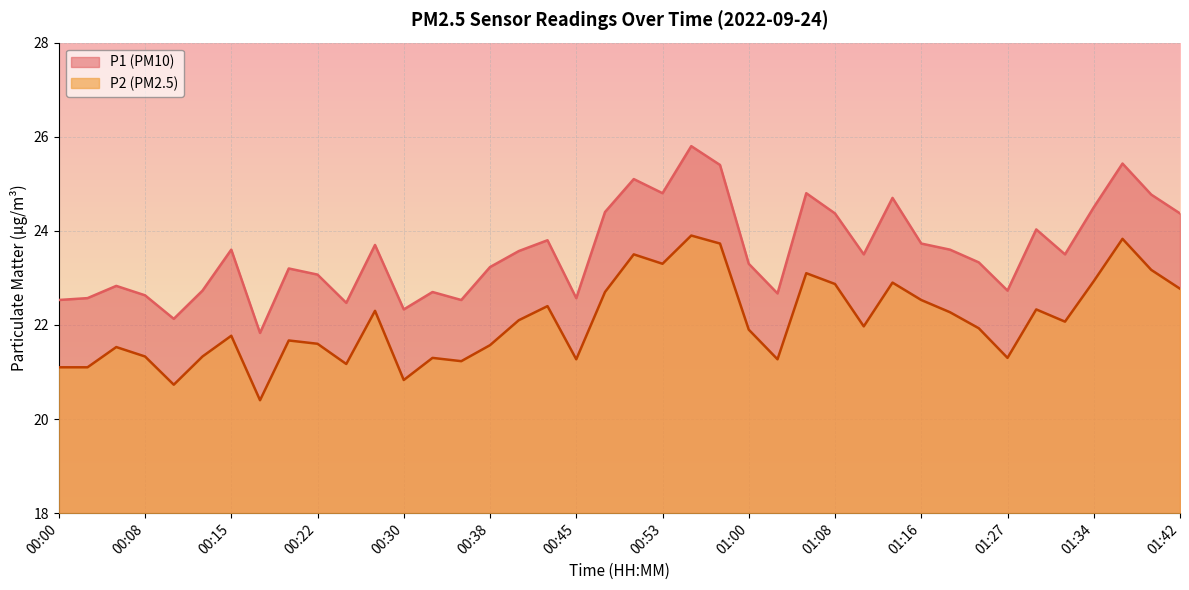

Where is the first local minimum for P1?

00:10